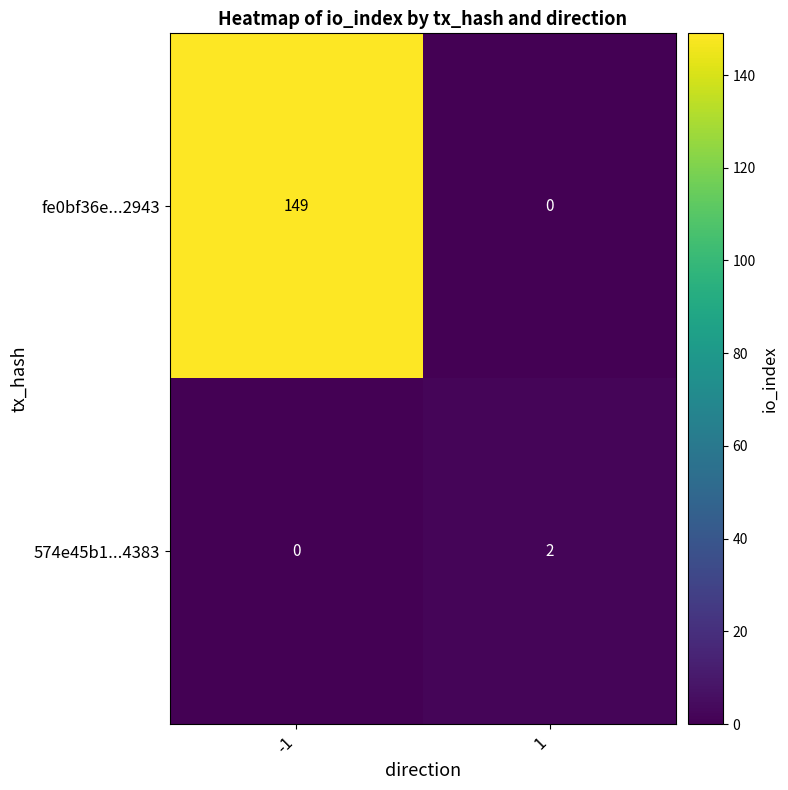

What is the sum of all fe0bf36e...2943 values?

149